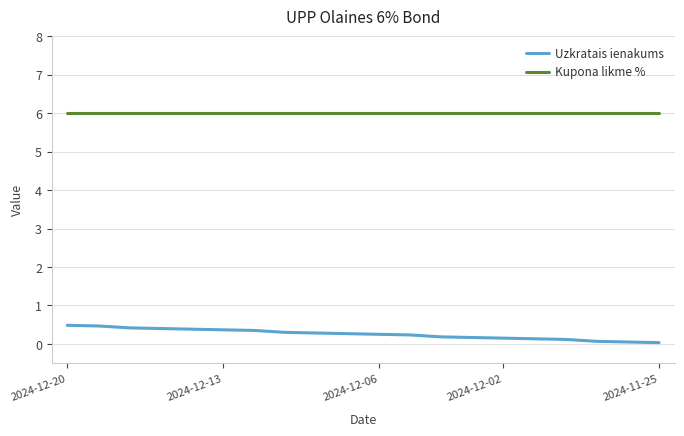

What are all the series names shown in the legend?

Uzkratais ienakums, Kupona likme %